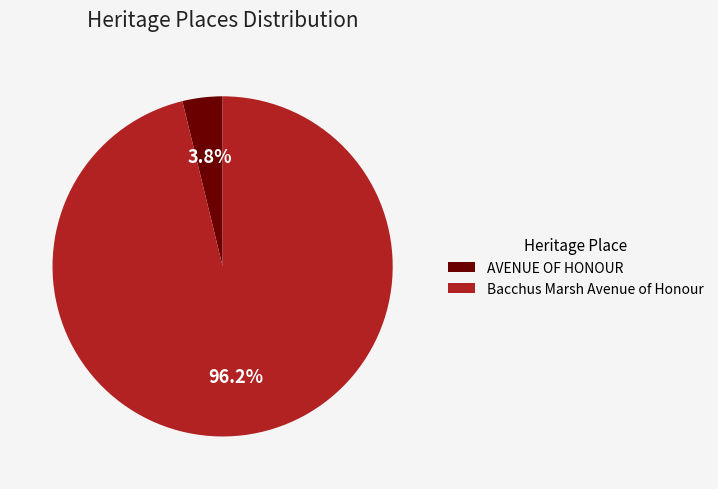

How many segments does this pie chart have?

2